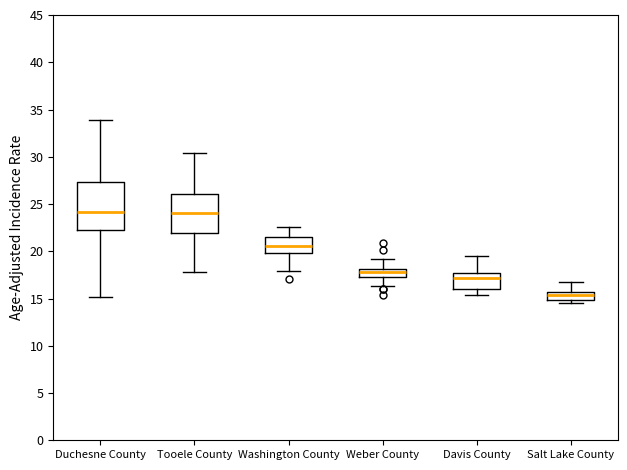

Which box is the tallest, from its lower edge to its upper edge?

Duchesne County